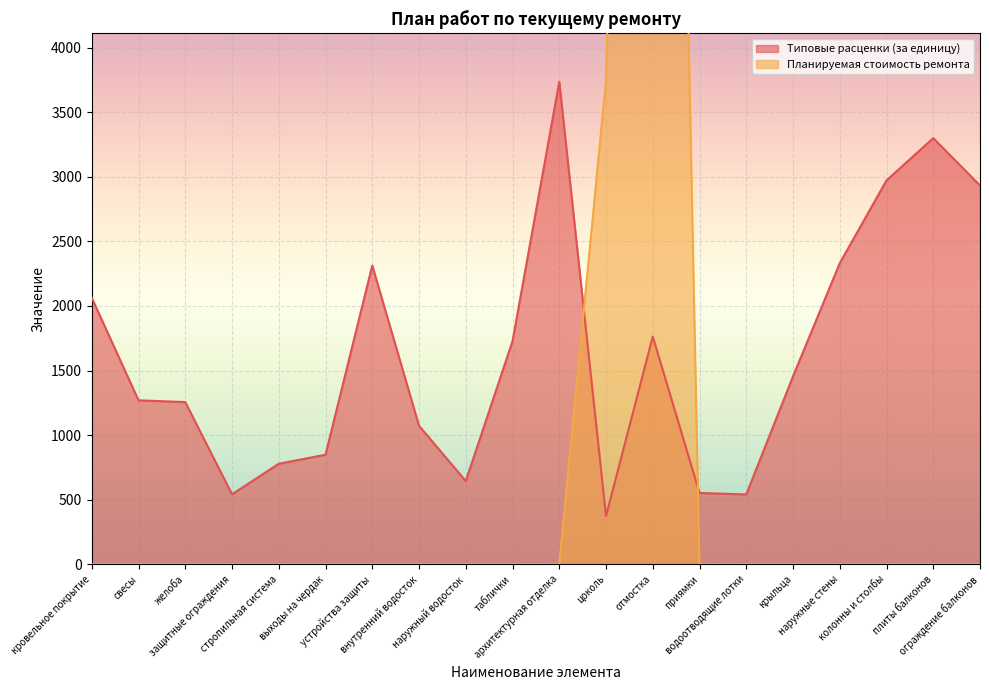

True or false: Планируемая стоимость ремонта and Типовые расценки (за единицу) intersect in this chart.

True